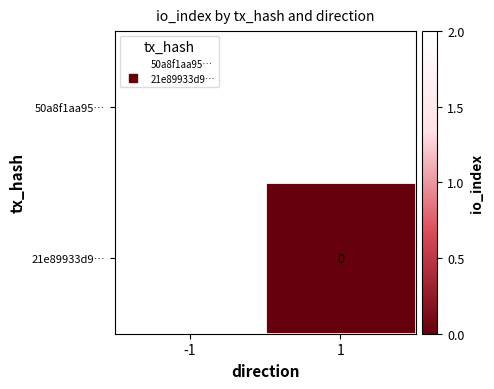

How many positive values does the 50a8f1aa95… series have?

1